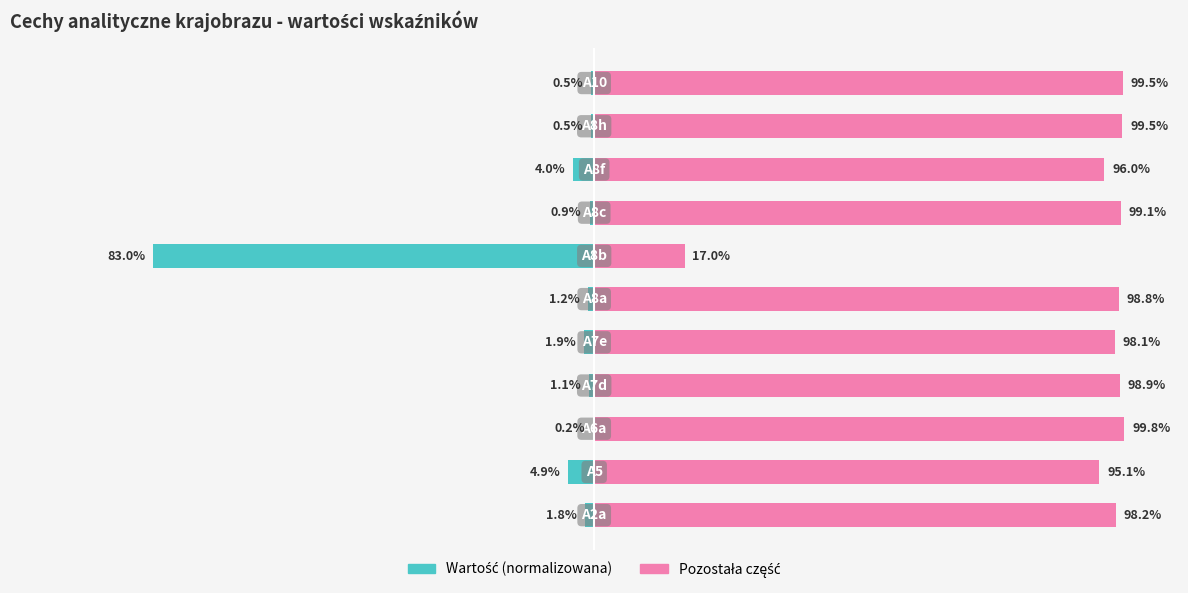

How many values in the Wartość (lewo) series exceed -1?

4